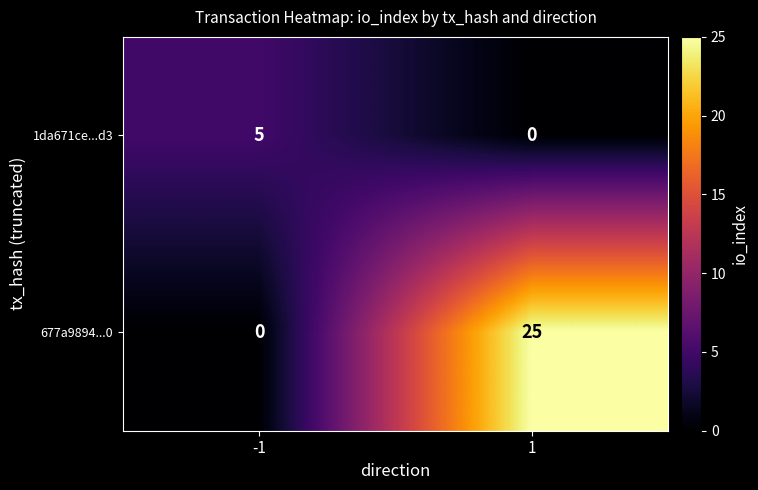

What is the maximum value shown in the chart?

25